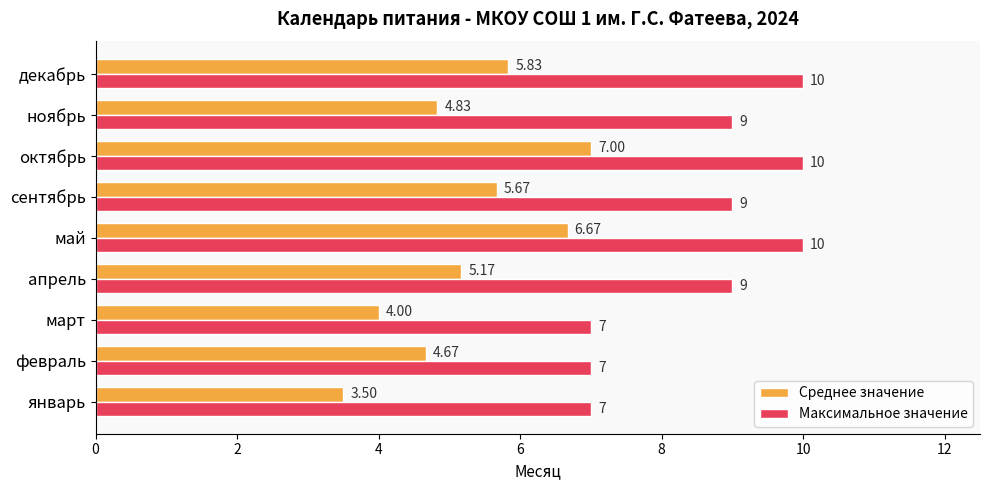

Which series has the widest spread of values?

Среднее значение